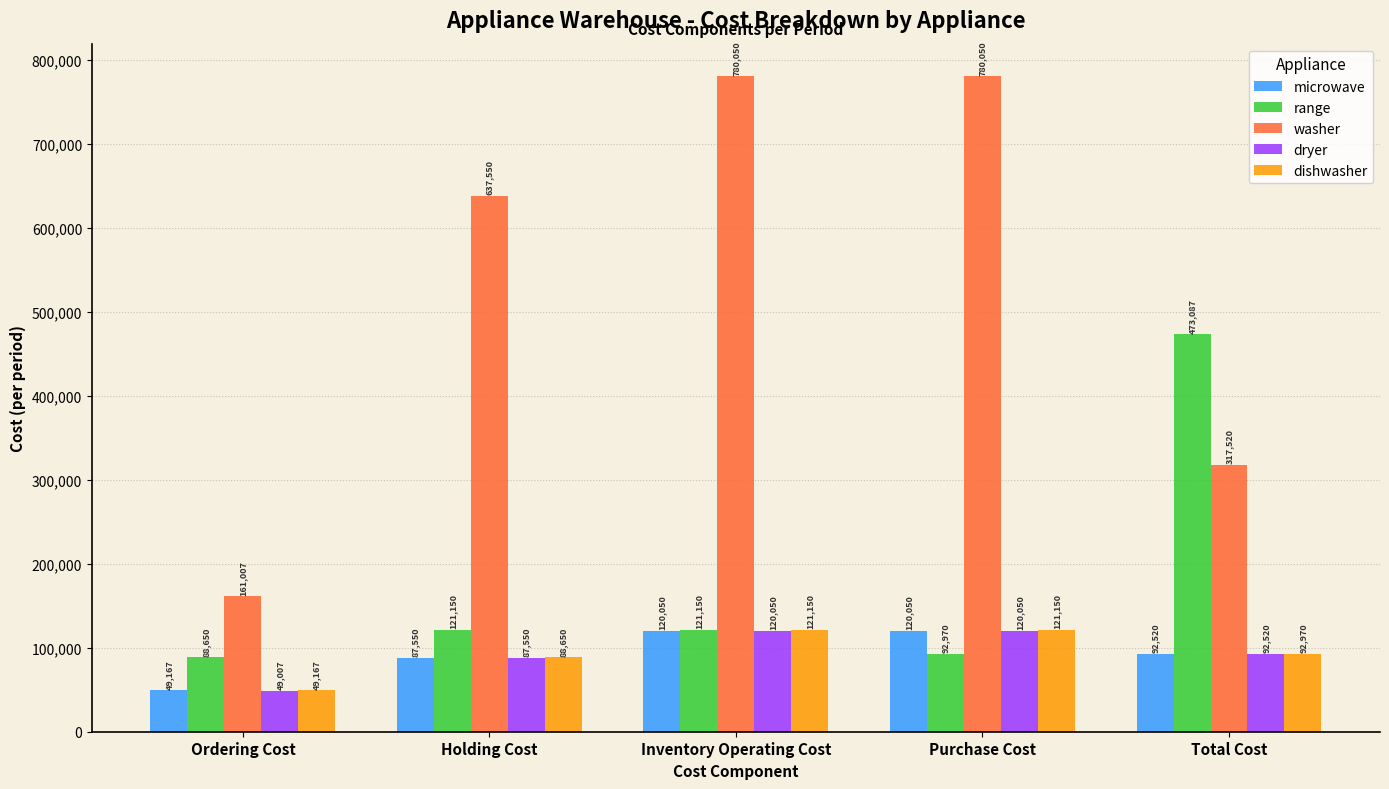

Where does the microwave series first go above 92520?

Inventory Operating Cost